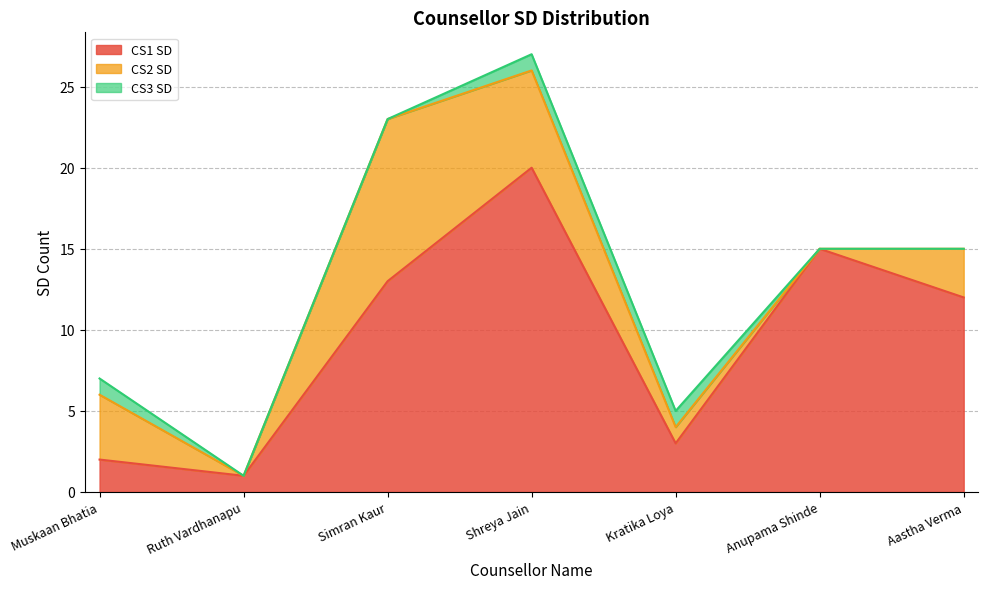

True or false: CS3 SD and CS1 SD cross at least once.

False